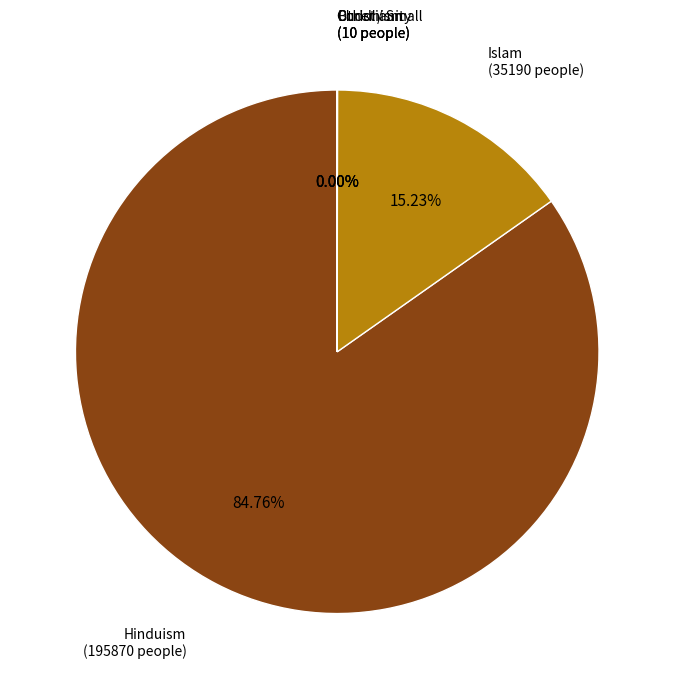

Does any single category account for the majority?

Yes